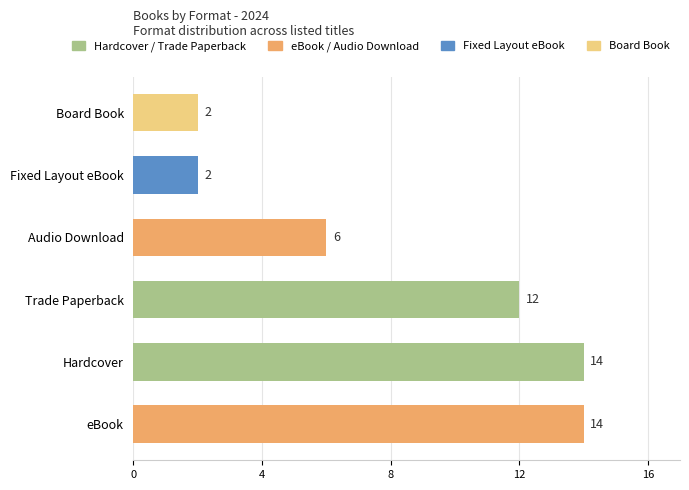

What is the minimum value shown in the chart?

2